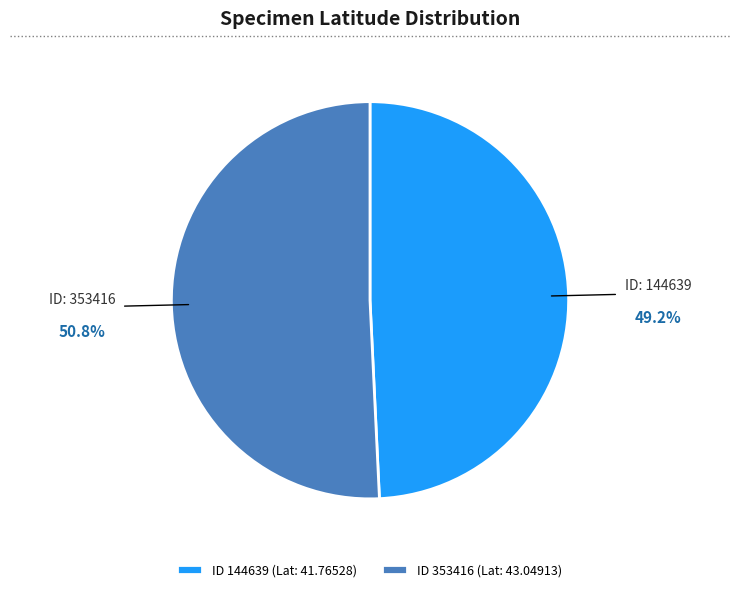

Which category has the smallest portion of the pie?

ID 144639 (Lat: 41.76528)